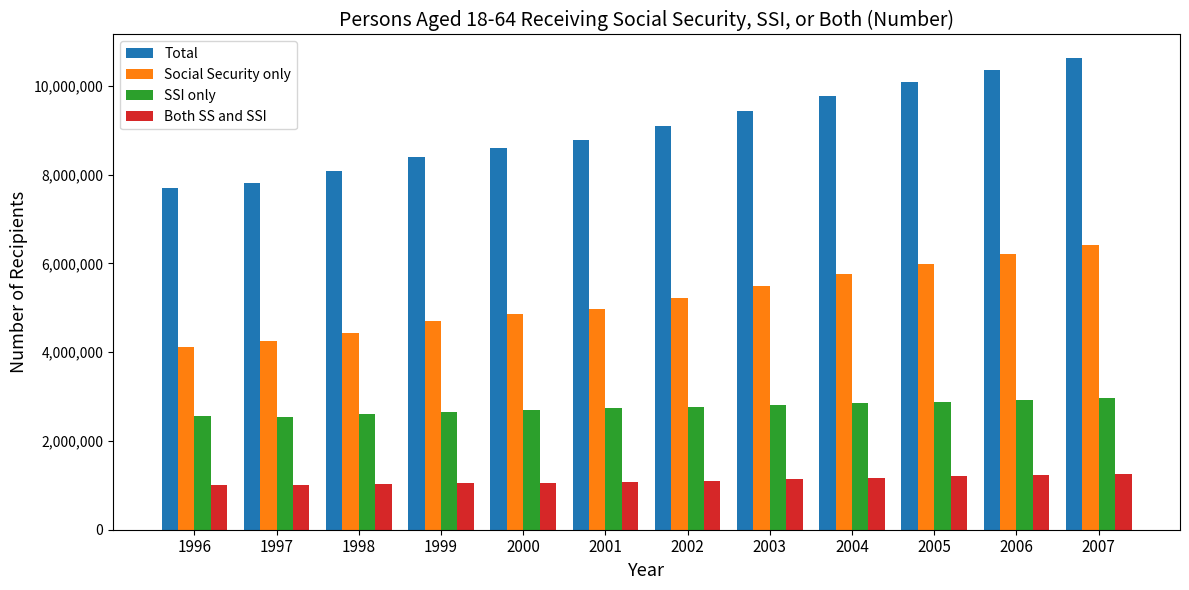

List the series in order of their overall mean, highest first.

Total, Social Security only, SSI only, Both SS and SSI